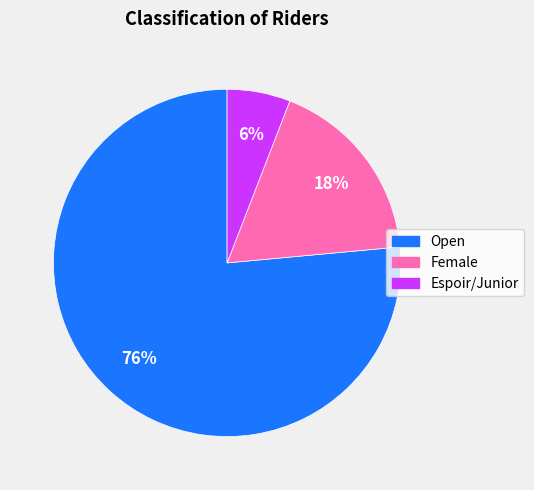

The Espoir/Junior slice represents 6% of the pie. True or false?

True